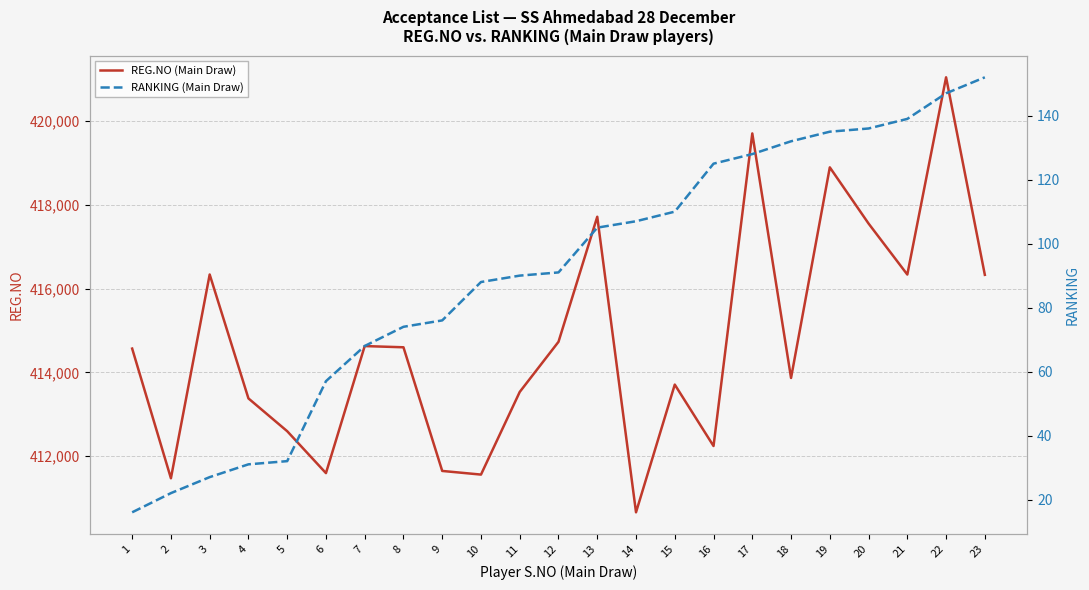

At how many categories does at least one series exceed 410045?

23